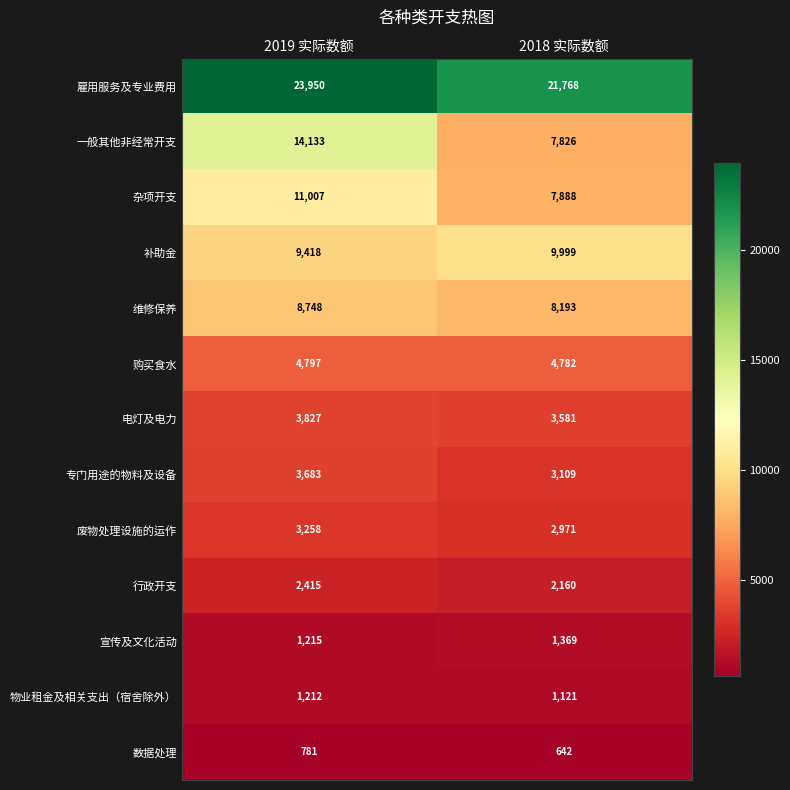

At which category is the sum across all series the highest?

2019 实际数额